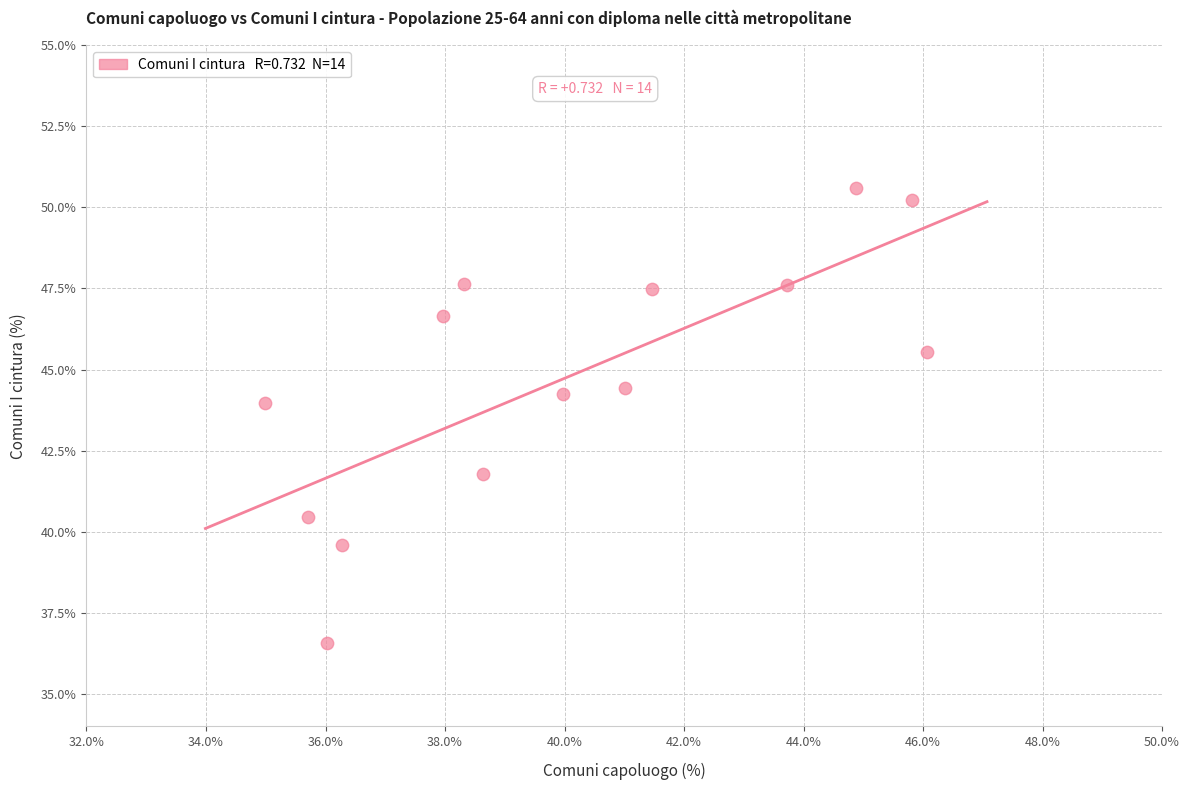

What Y value in the scatter plot is closest to 43?

44.0